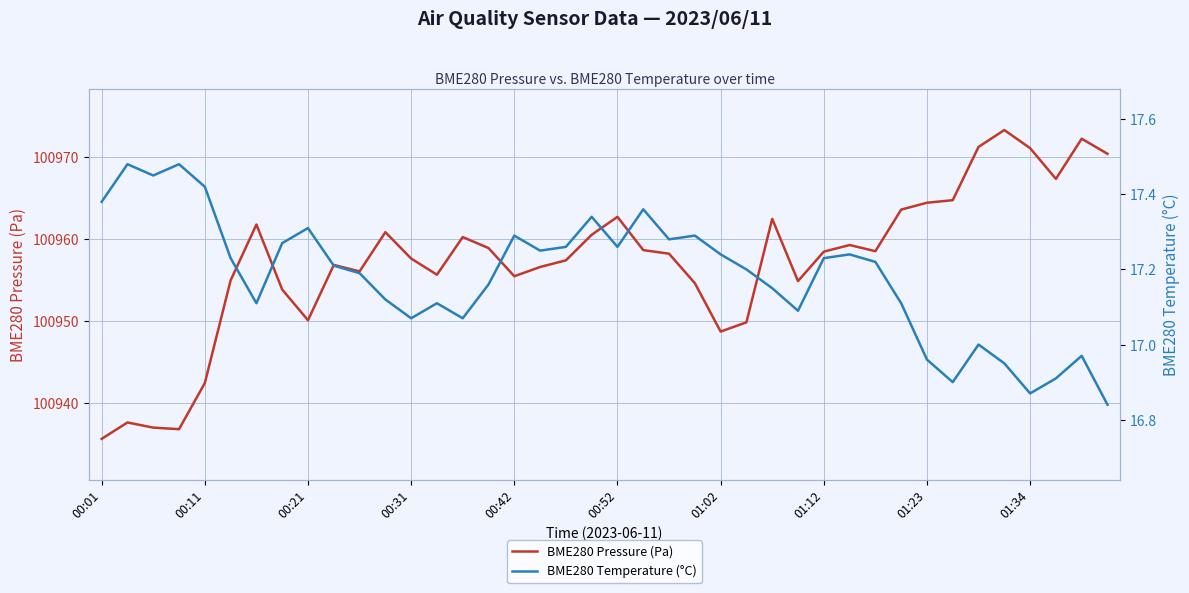

Reading right to left, list all the values displayed in this chart.

BME280 Pressure (Pa): 100970.4	100972.3	100967.4	100971.1	100973.3	100971.3	100964.8	100964.5	100963.6	100958.6	100959.3	100958.5	100954.9	100962.5	100949.9	100948.8	100954.7	100958.2	100958.7	100962.8	100960.6	100957.4	100956.6	100955.5	100958.9	100960.3	100955.7	100957.7	100960.9	100956.1	100956.9	100950.1	100953.9	100961.8	100955.0	100942.5	100936.8	100937.0	100937.7	100935.7
BME280 Temperature (°C): 16.8	17.0	16.9	16.9	16.9	17.0	16.9	17.0	17.1	17.2	17.2	17.2	17.1	17.1	17.2	17.2	17.3	17.3	17.4	17.3	17.3	17.3	17.2	17.3	17.2	17.1	17.1	17.1	17.1	17.2	17.2	17.3	17.3	17.1	17.2	17.4	17.5	17.4	17.5	17.4